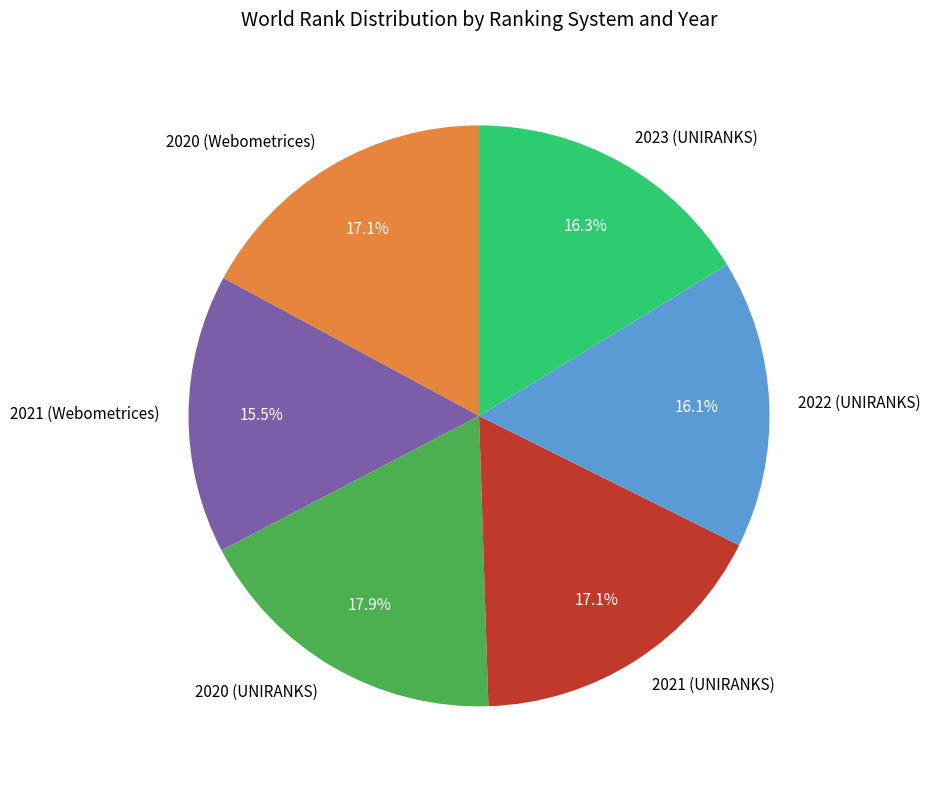

Is there a majority slice in this chart?

No